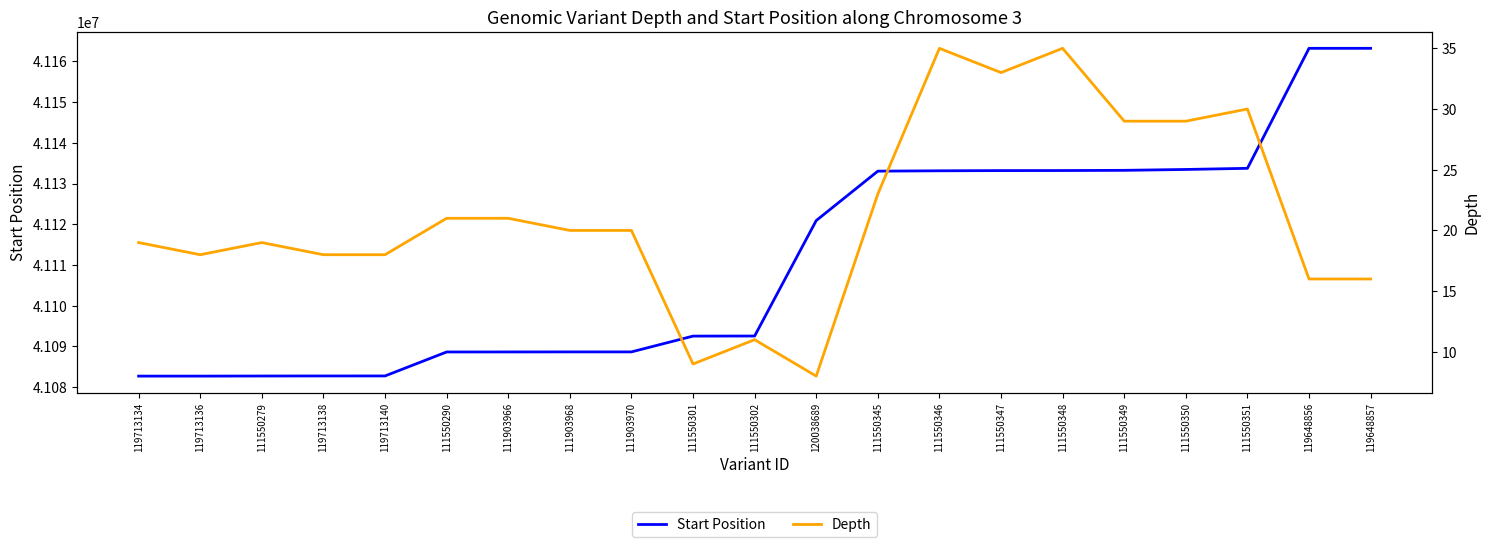

Rank the categories by Start Position value from highest to lowest.

119648857, 119648856, 111550351, 111550350, 111550349, 111550348, 111550347, 111550346, 111550345, 120038689, 111550302, 111550301, 111903970, 111903968, 111903966, 111550290, 119713140, 119713138, 111550279, 119713136, 119713134